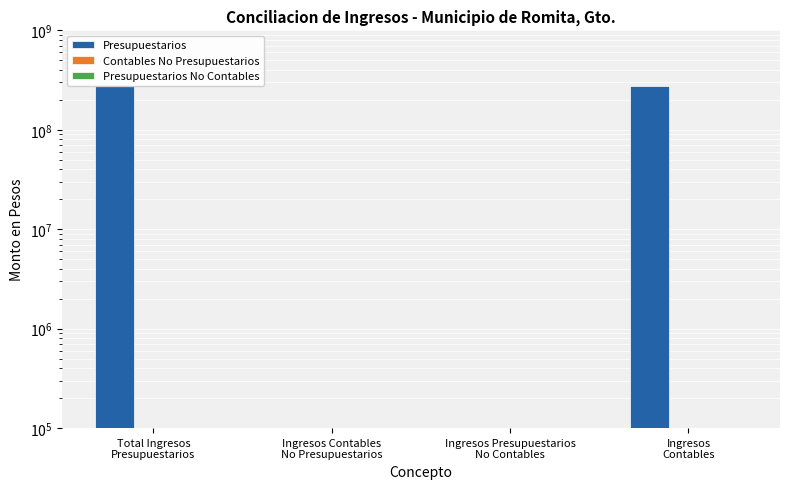

What is the lowest value of the Contables No Presupuestarios series?

0.1